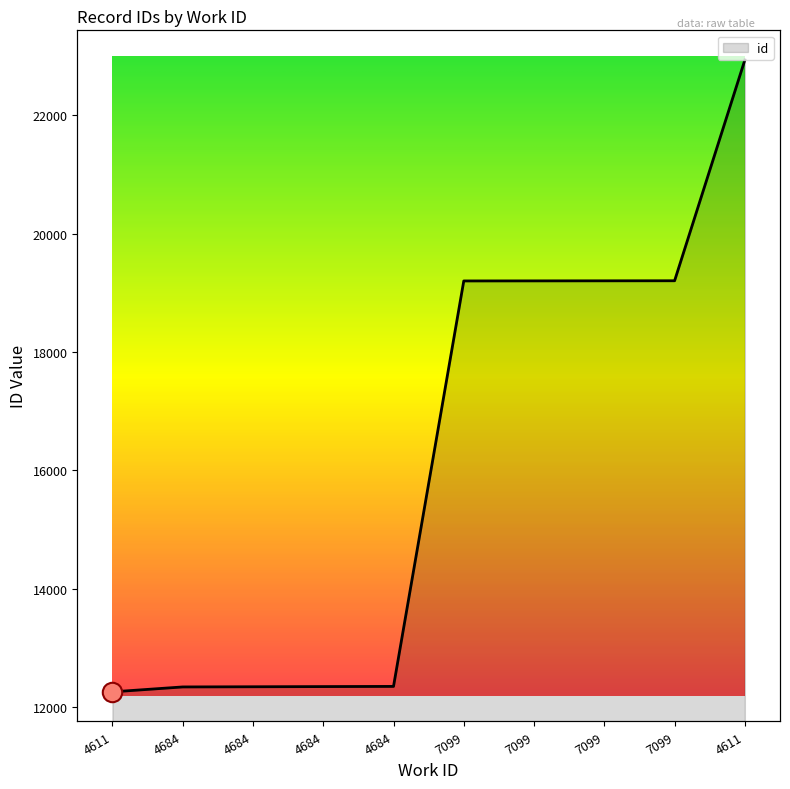

What is the ratio of the value at 7099 to the value at 4684?

1.6